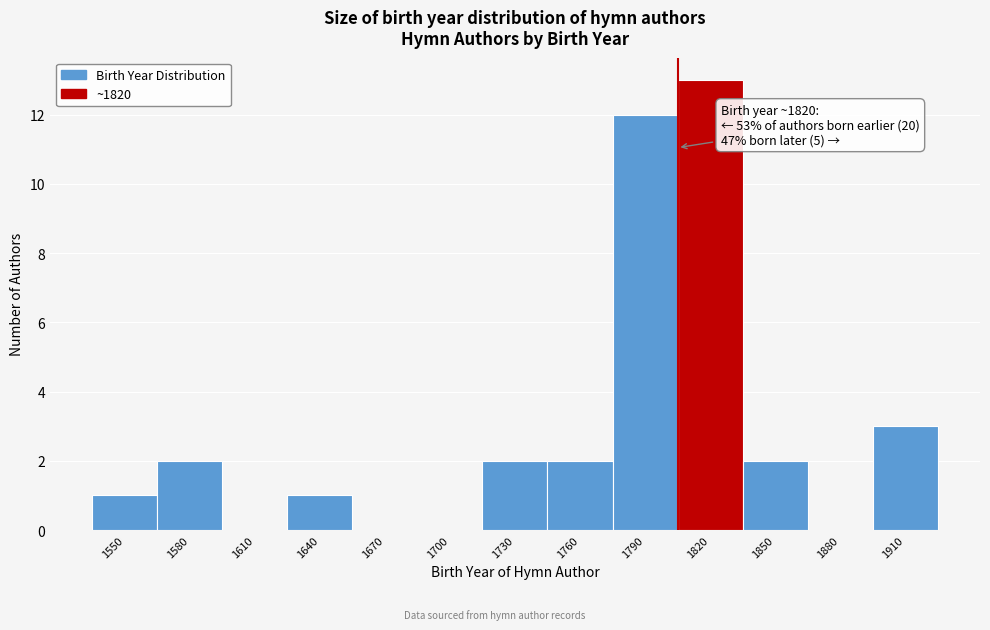

Reading right to left, transcribe all the data shown in this chart.

1910=3	1880=0	1850=2	1820=13	1790=12	1760=2	1730=2	1700=0	1670=0	1640=1	1610=0	1580=2	1550=1